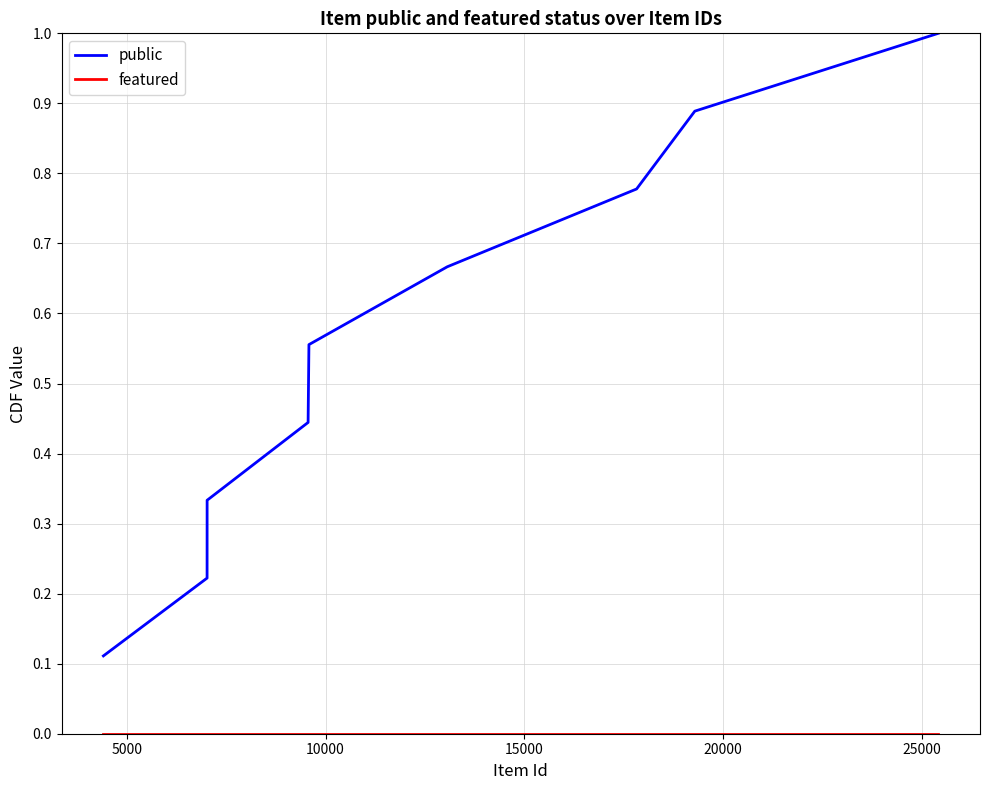

Which series has the widest spread of values?

public